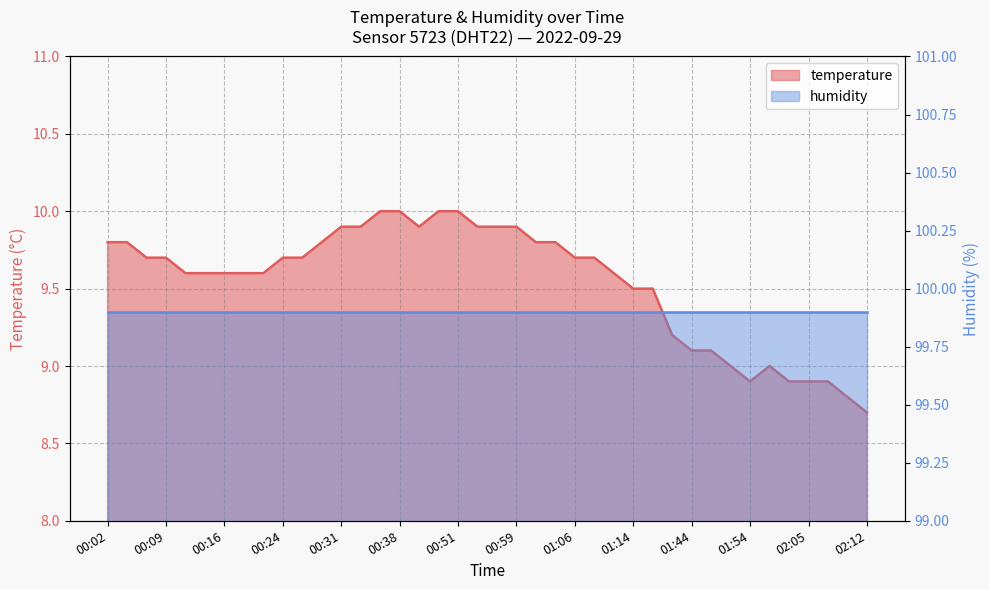

Approximately how many times larger is the value at 00:41 compared to 01:36?

1.1